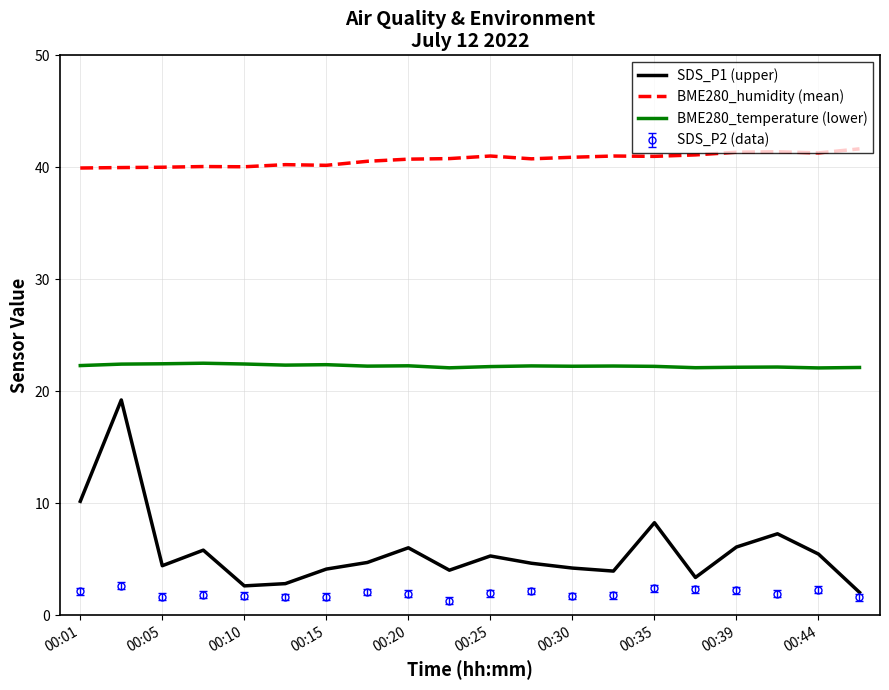

Rank the series by their maximum value, from highest to lowest.

BME280_humidity (mean), BME280_temperature (lower), SDS_P1 (upper), SDS_P2 (data)